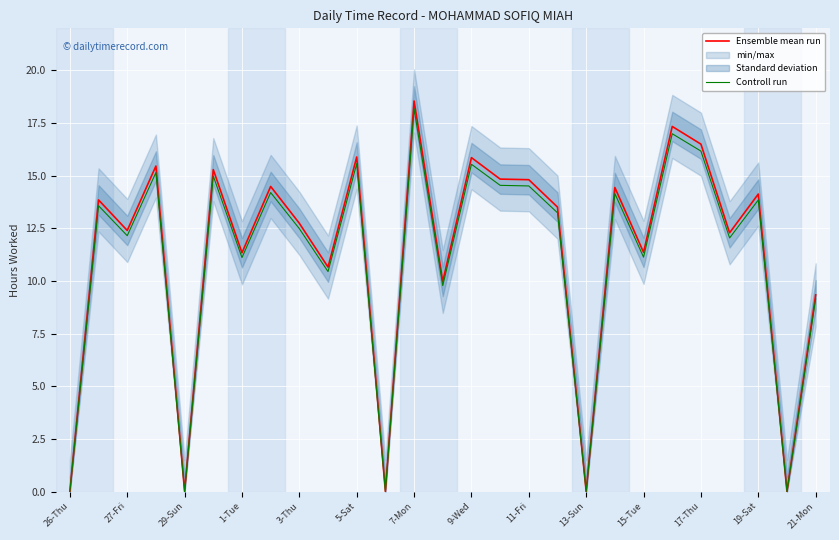

Where is the first local minimum for Ensemble mean run?

27-Fri